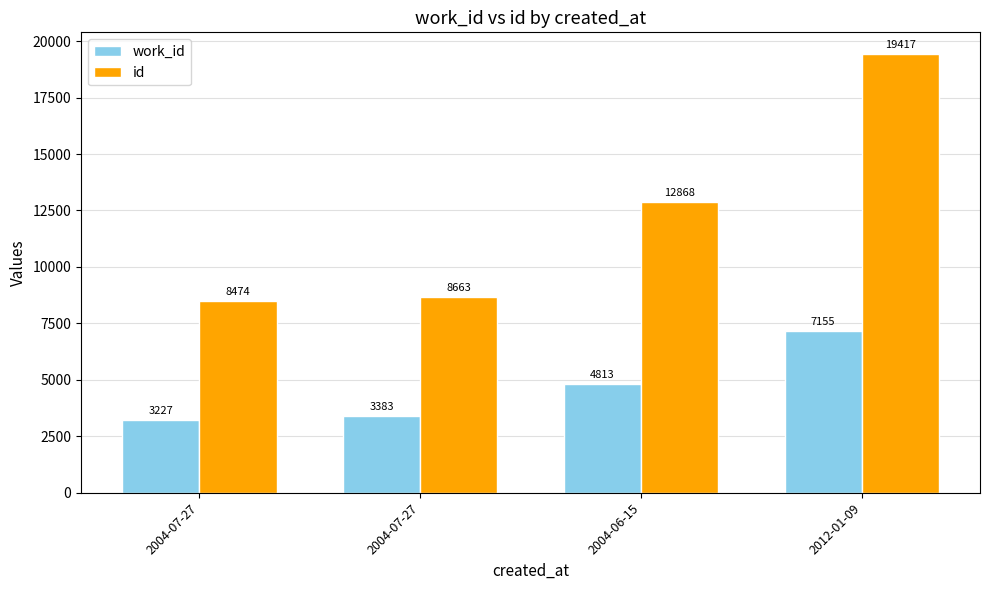

What is the value of the id bar at the 3rd from the left?

12868